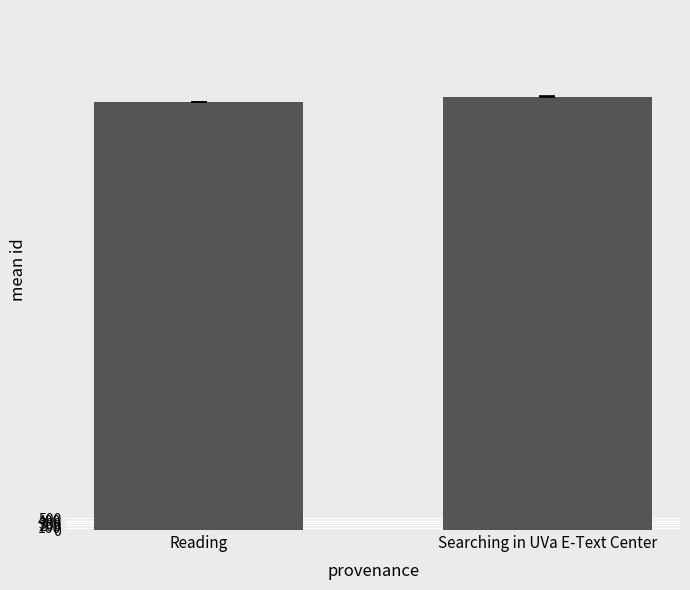

List the labels in order of value, largest first.

Searching in UVa E-Text Center, Reading